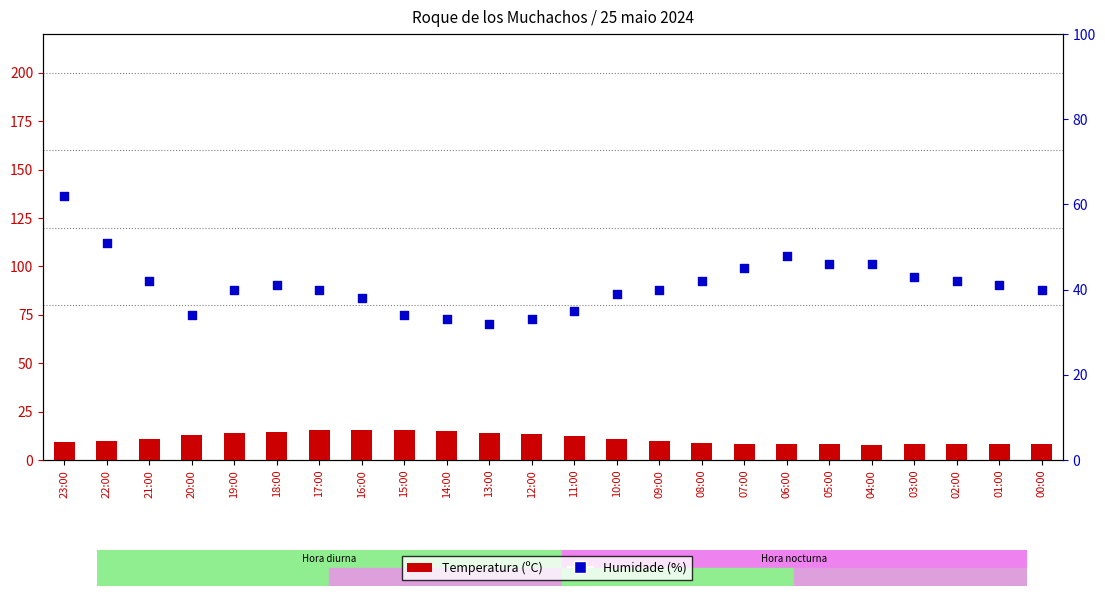

Which series reaches the maximum Y coordinate?

Humidade (%)